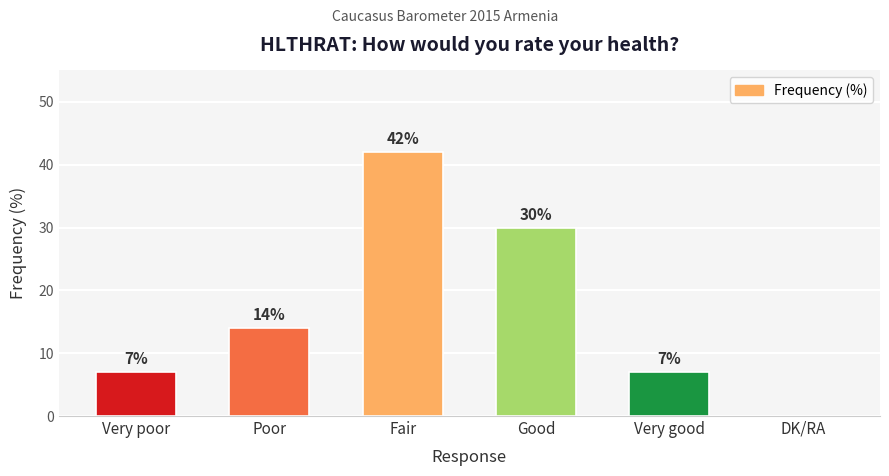

What is the average value?

17